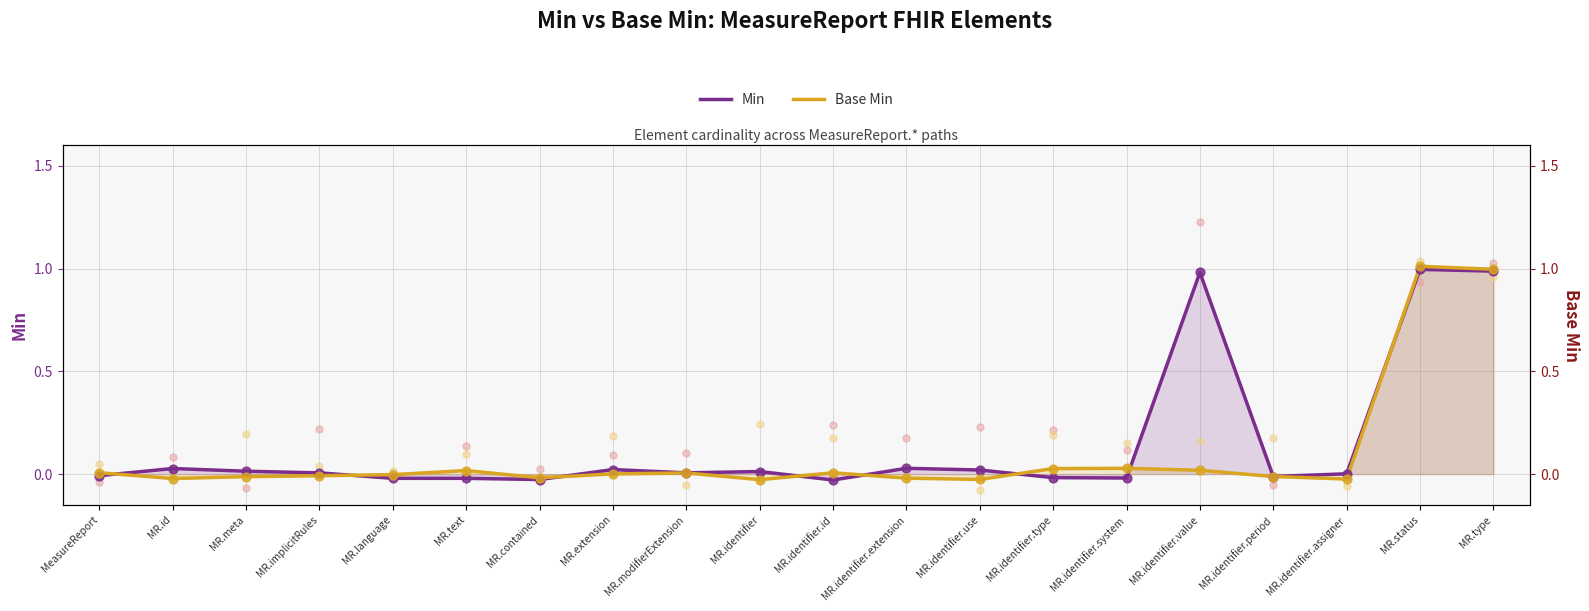

What is the total value across all series at MR.type?

2.0